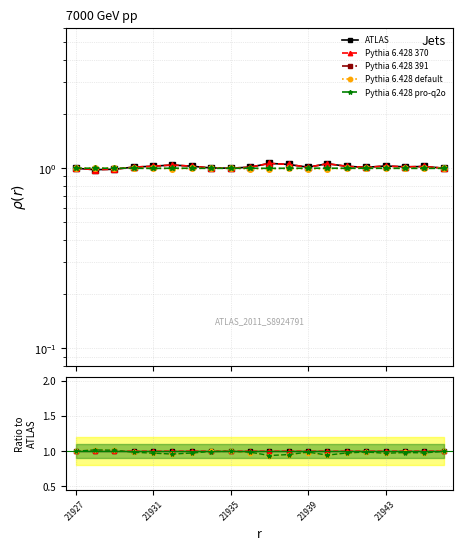

How many lines are shown in the chart?

5